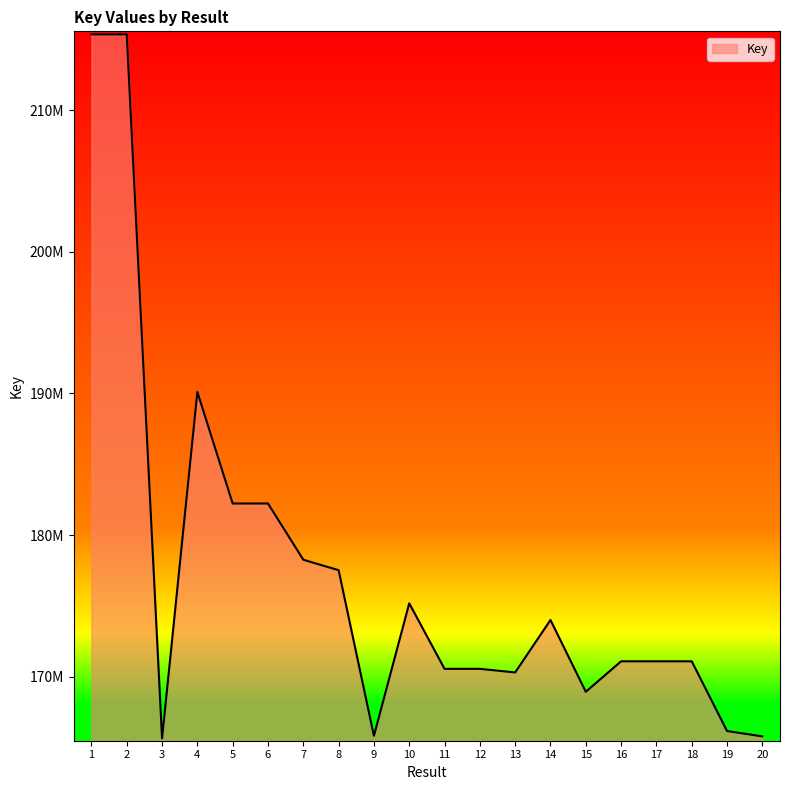

Does the chart display data point markers on the line(s)?

No